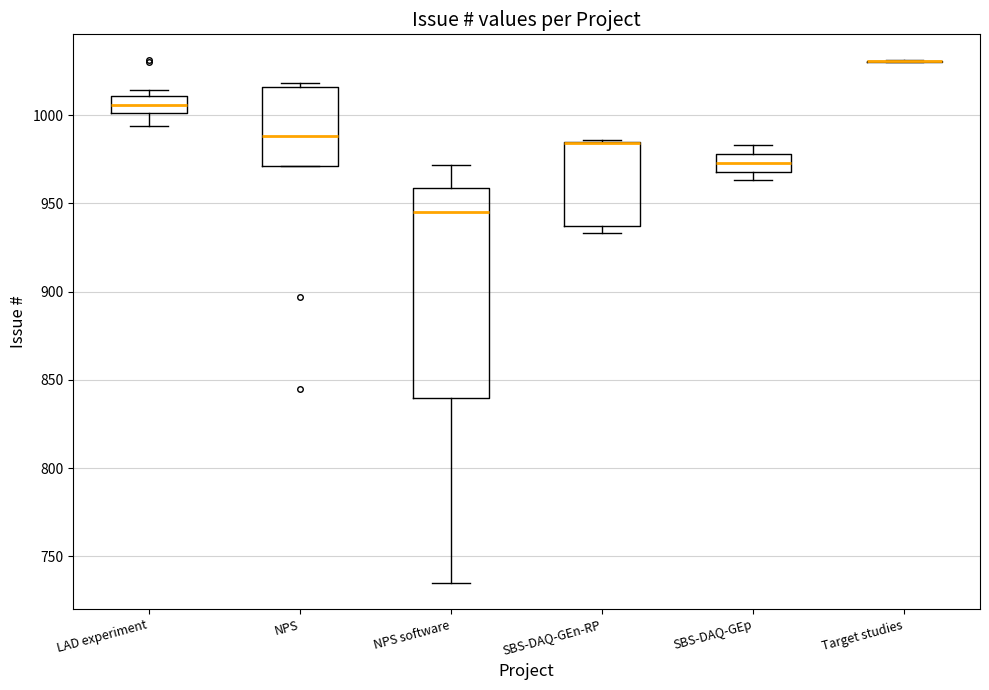

Reading left to right, read every box against the y-axis: the position of its median line, the range the box covers, and the ends of its whiskers. The values are not printed on the chart, so give them approximately, as read against the axis.

LAD experiment: median 1005, box 1000 to 1010, whiskers 995 to 1015
NPS: median 990, box 970 to 1015, whiskers 970 to 1020
NPS software: median 945, box 840 to 960, whiskers 735 to 970
SBS-DAQ-GEn-RP: median 985 (drawn on the box's upper edge), box 935 to 985, whiskers 935 (just below the box's lower edge) to 985
SBS-DAQ-GEp: median 975, box 970 to 980, whiskers 965 to 985
Target studies: box collapsed to a line at 1030, whiskers 1030 to 1030